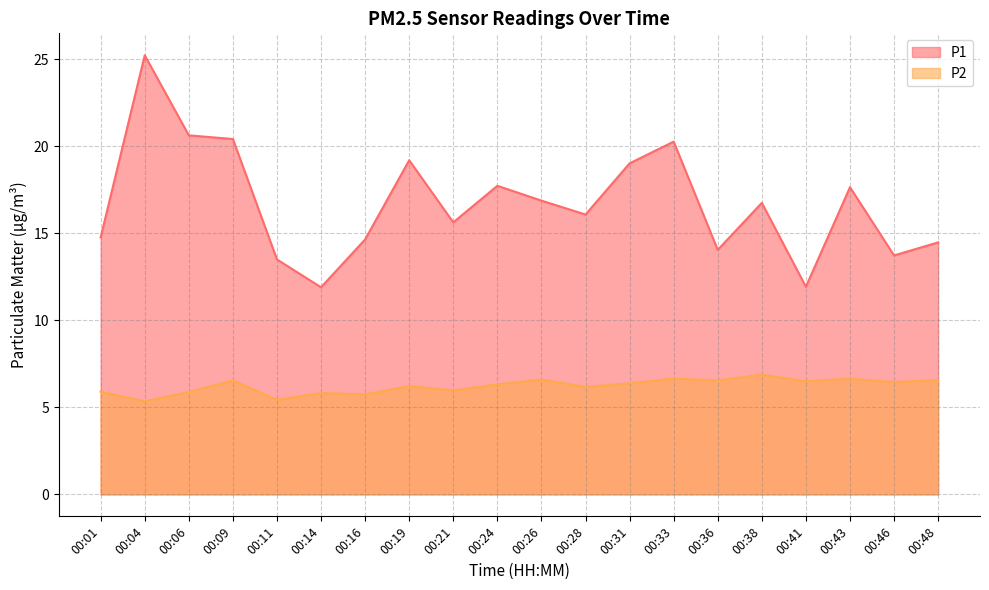

True or false: P1 has a value of 11.1 at 00:19.

False